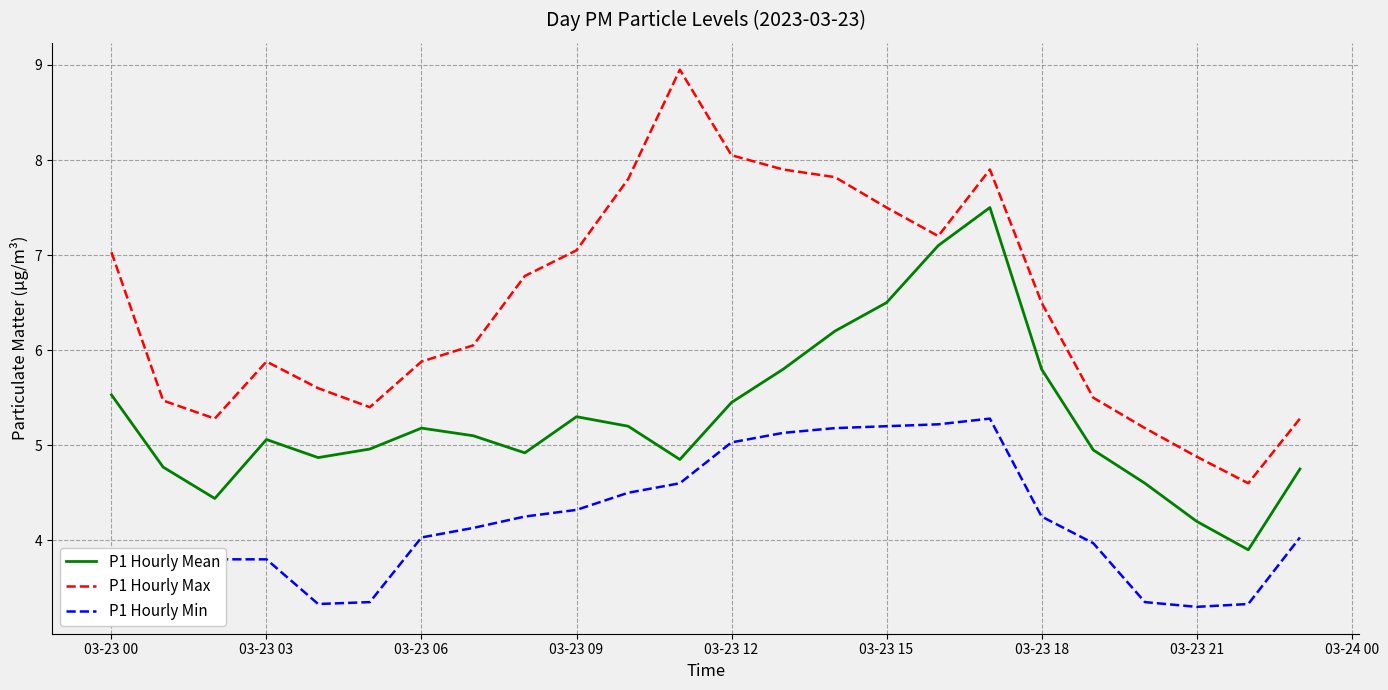

True or false: P1 Hourly Min and P1 Hourly Max cross at least once.

False